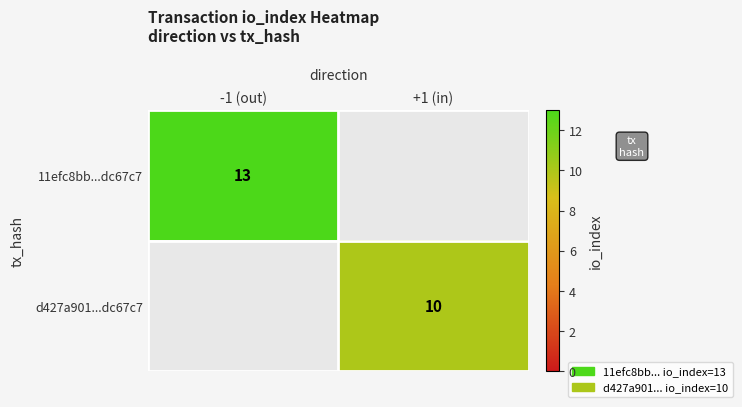

Between -1 (out) and +1 (in), which is larger?

-1 (out)